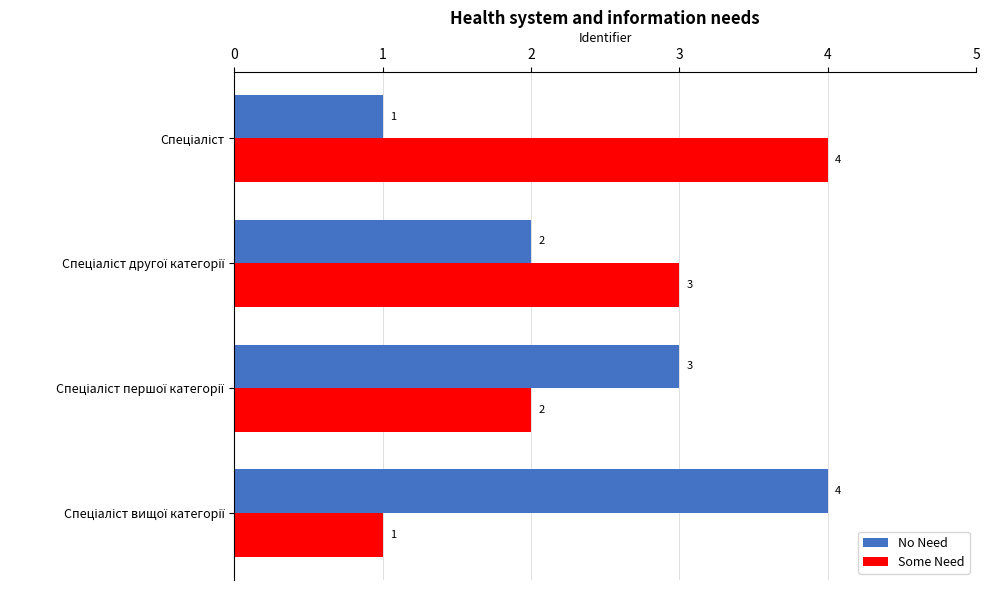

Count the No Need values in the range 2 to 4.

3